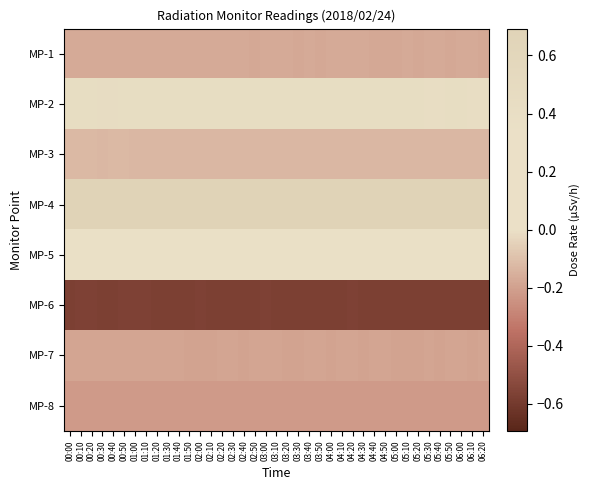

Between 04:00 and 04:10, which is larger?

04:00